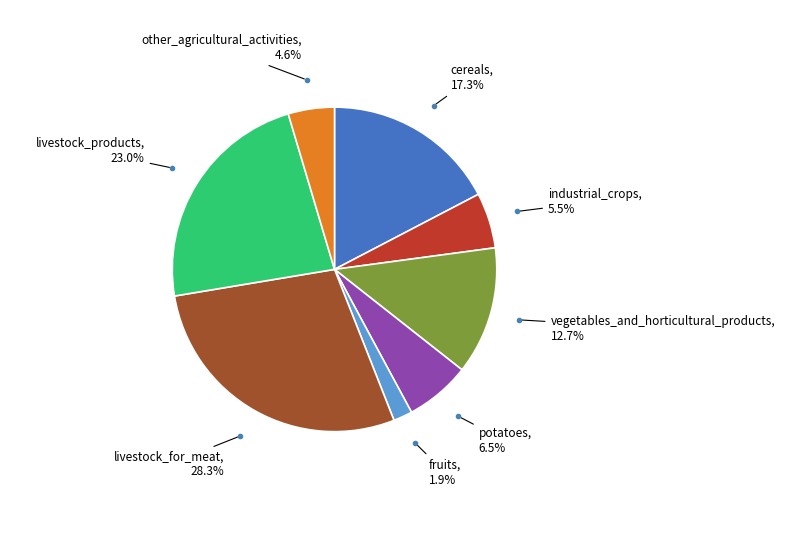

To the nearest percent, what portion does livestock_for_meat represent?

28%